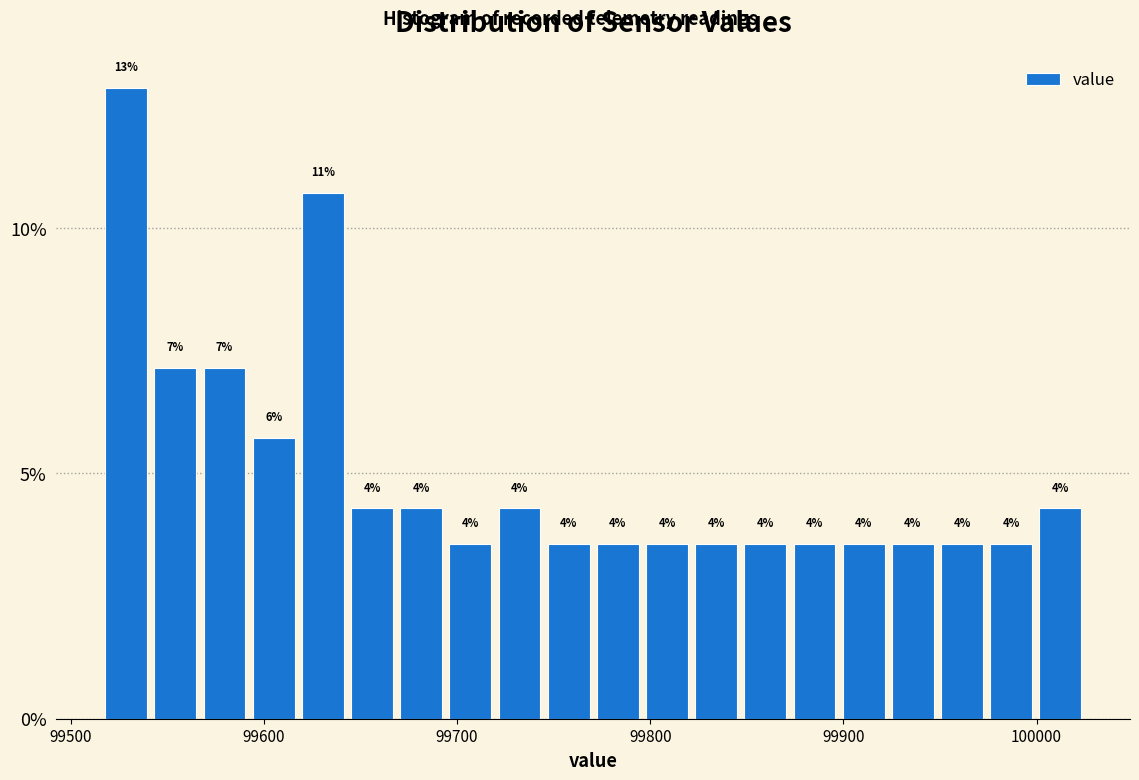

Around what value on the x-axis is the tallest bar? Give the approximate position of its centre, as read against the axis.

99530